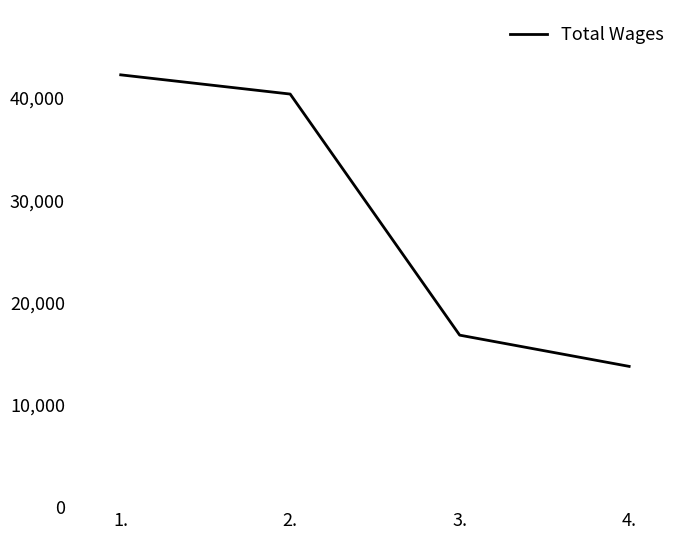

Approximately how many times larger is the value at 1. compared to 4.?

3.1